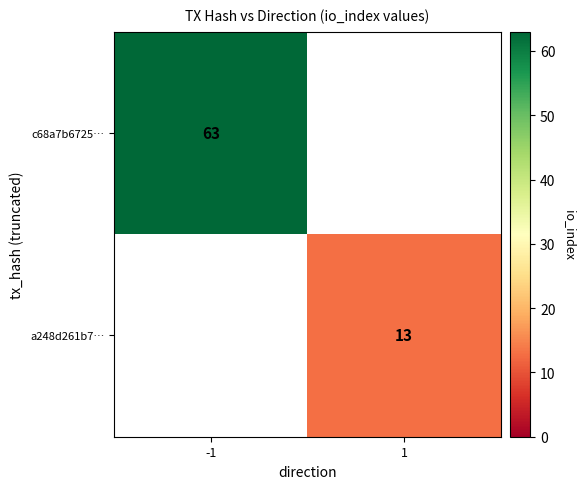

Is it true that c68a7b6725… equals 63 at -1?

True